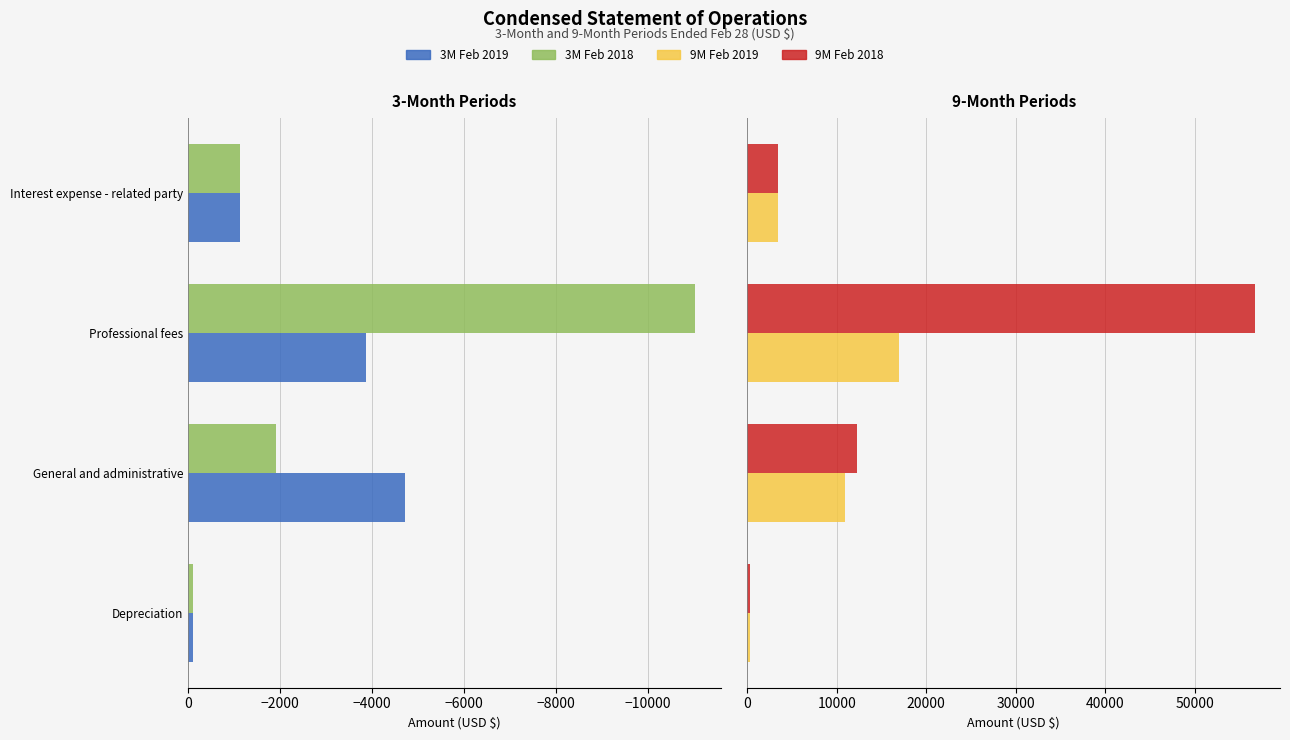

At which category does the chart reach its minimum across all series?

−8000